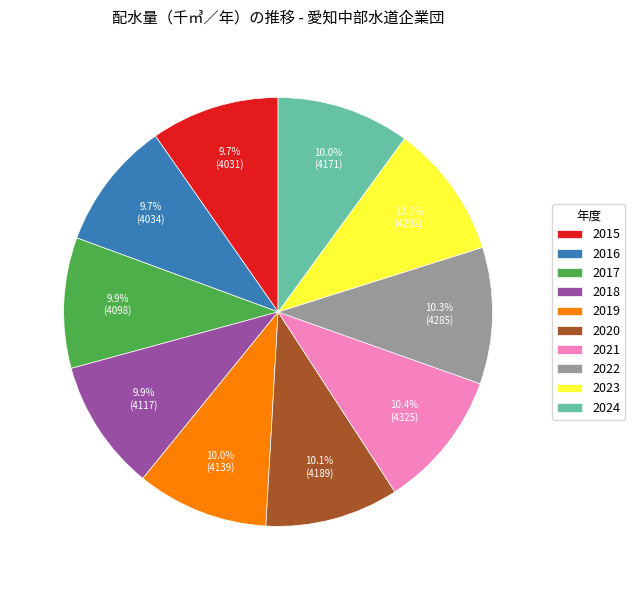

How many slices are in this pie chart?

10